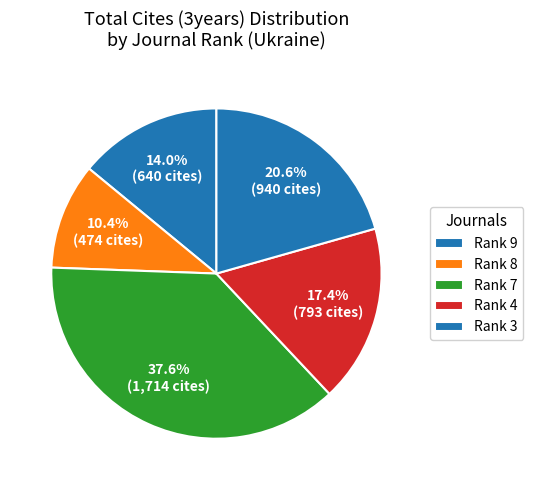

How many slices are in this pie chart?

5